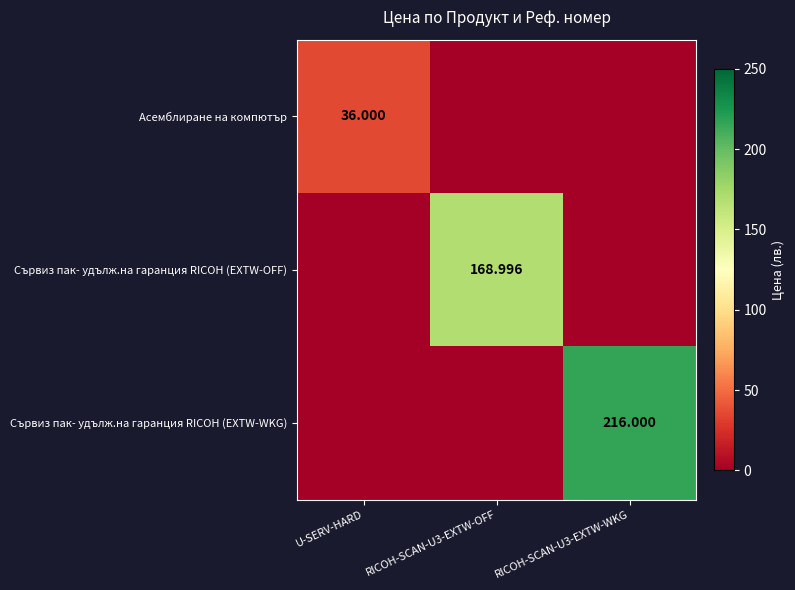

How many data points in Сървиз пак- удълж.на гаранция RICOH (EXTW-WKG) are above 0?

1